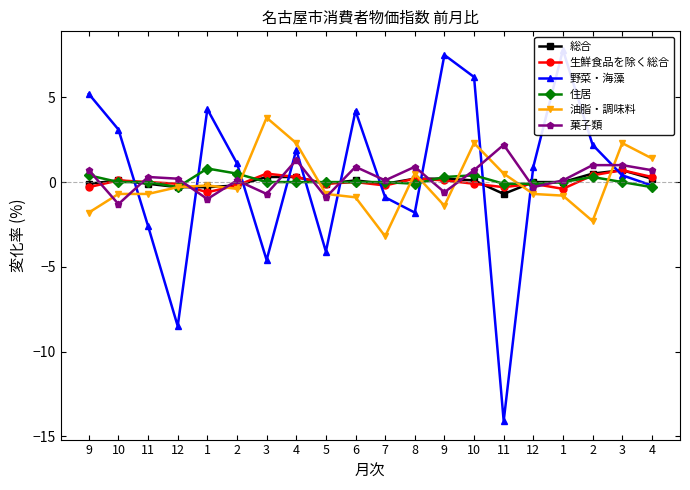

How many intersections are there between 住居 and 菓子類?

10